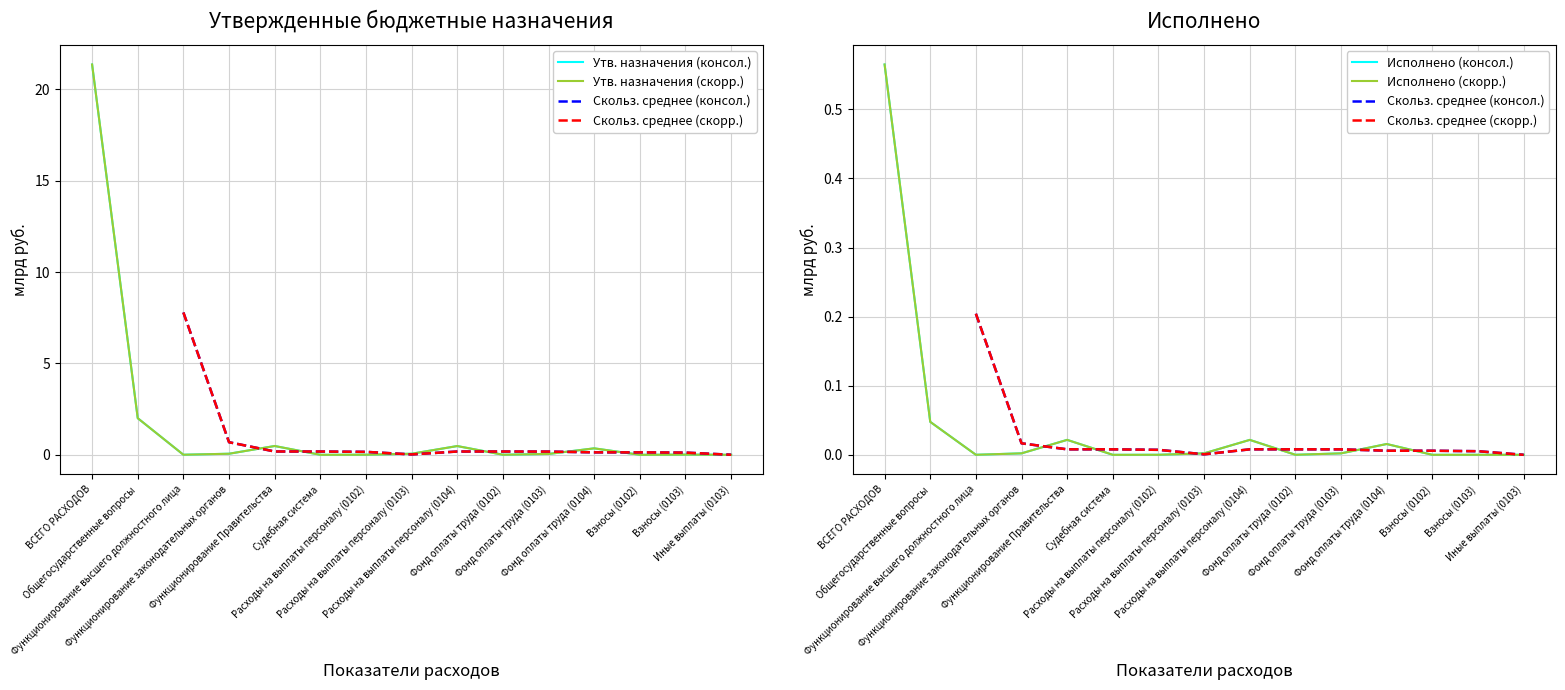

Where is the first local minimum for Скольз. среднее (консол.)?

Расходы на выплаты персоналу (0103)